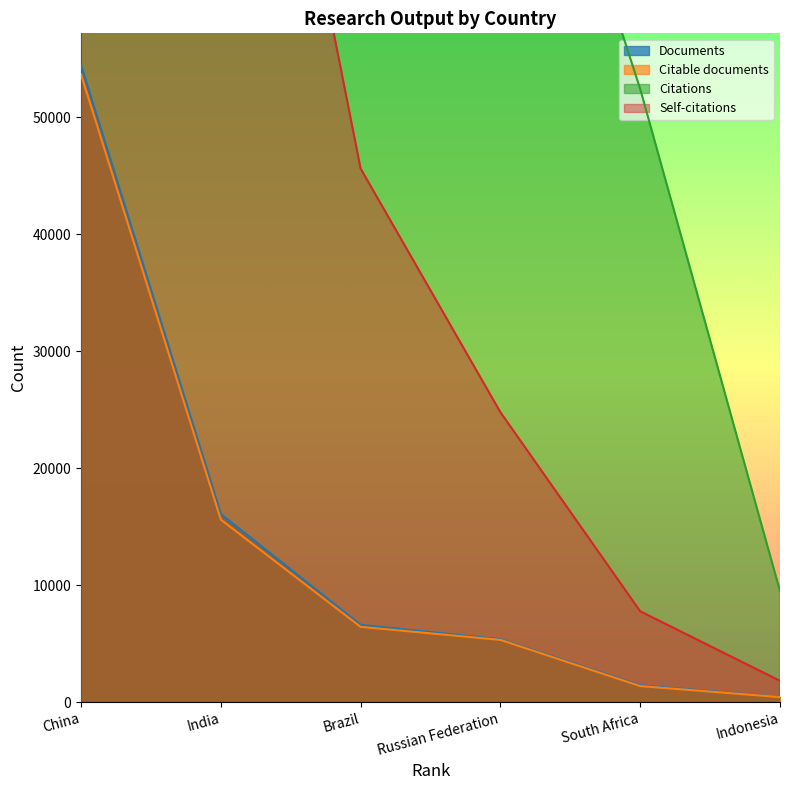

List the series in order of their peak value, highest first.

Citations, Self-citations, Documents, Citable documents